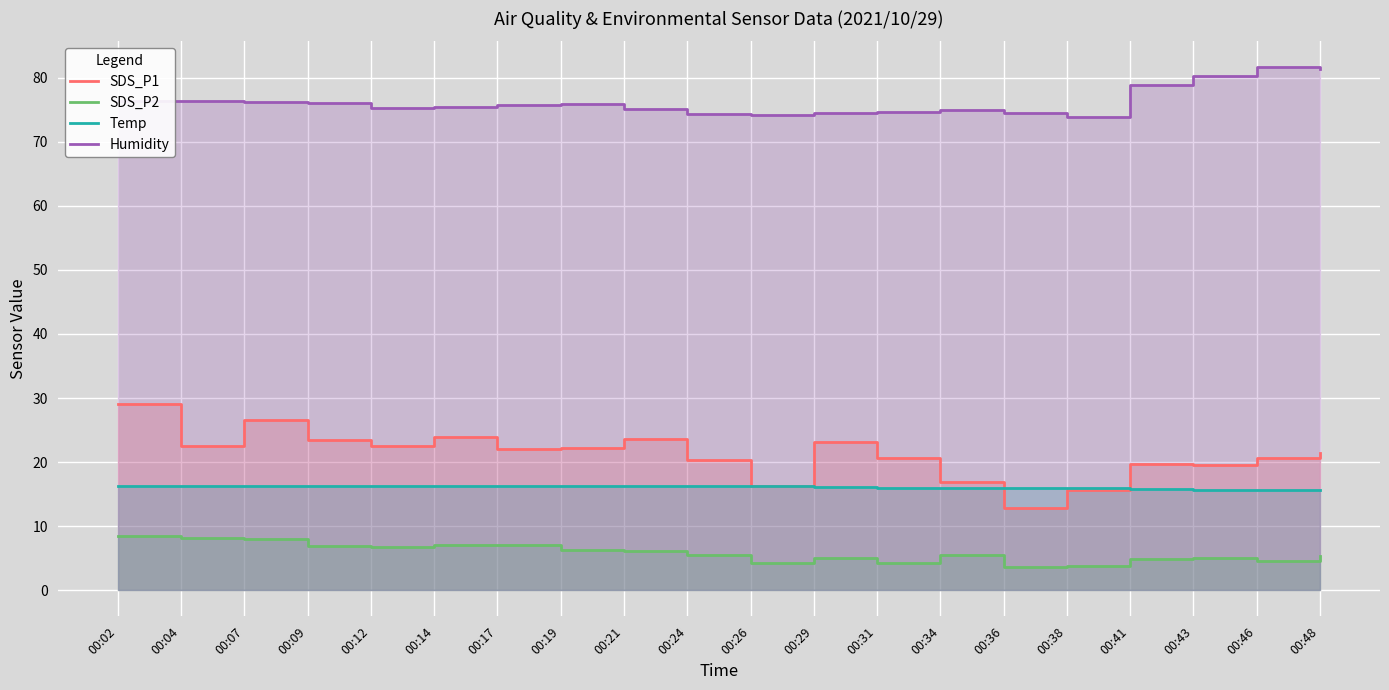

What is the difference between the maximum and minimum values in the Temp series?

0.6